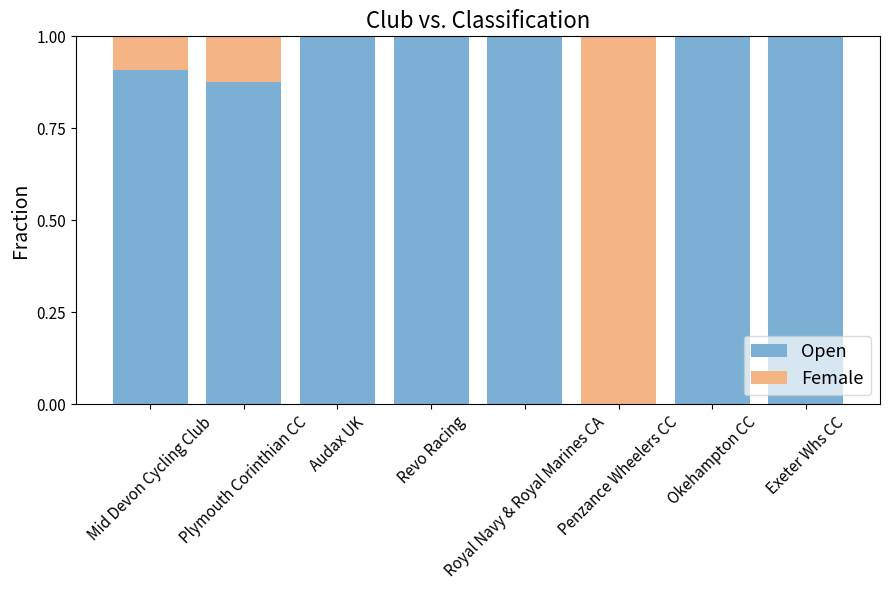

What is the value of the Open bar at the 7th from the left?

1.0